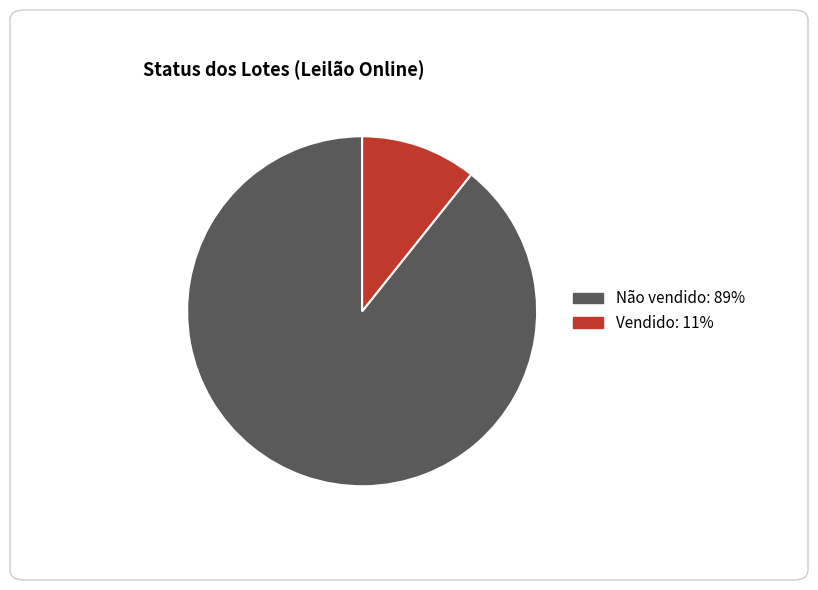

Does any single category account for the majority?

Yes